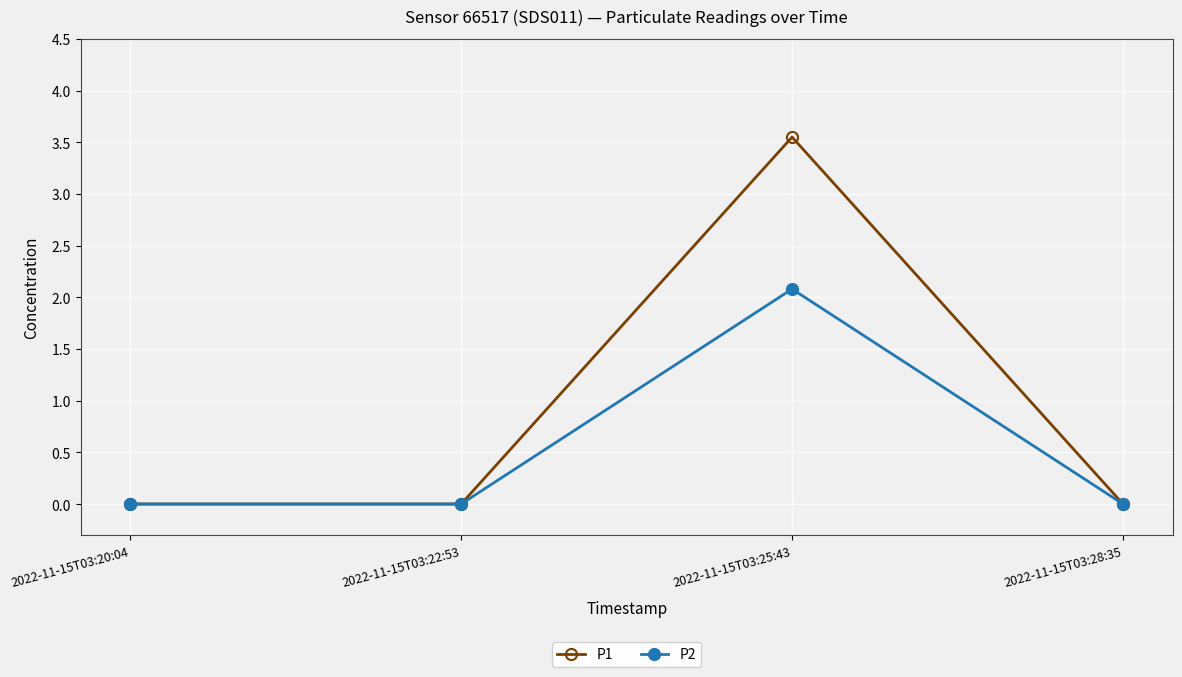

Is this an area chart (filled region under the line)?

No